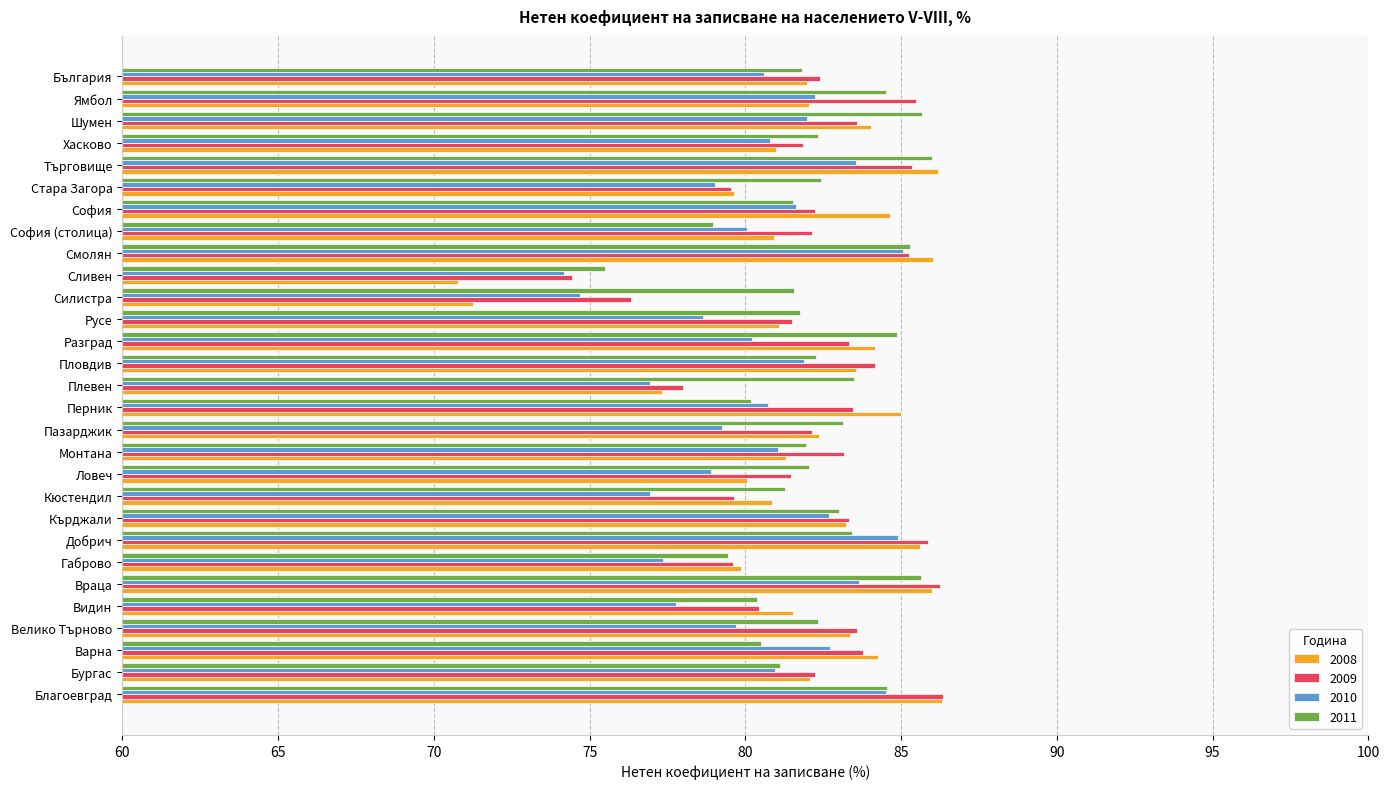

Count the number of categories in the chart.

29